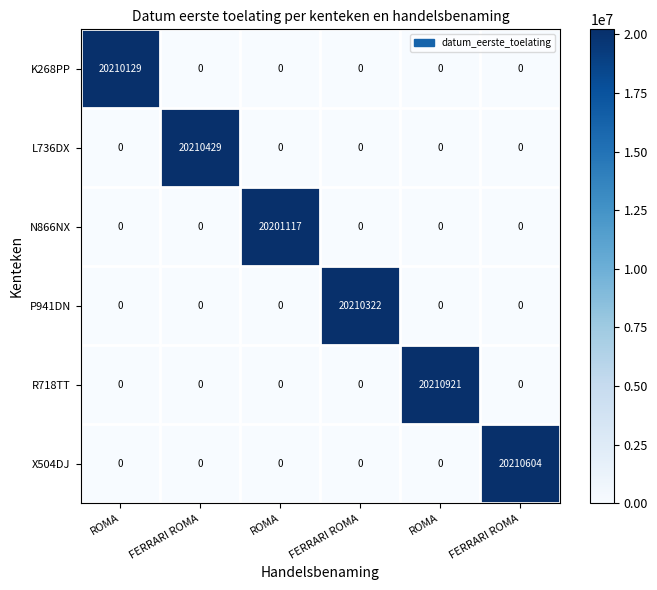

How many data points does each series have?

6